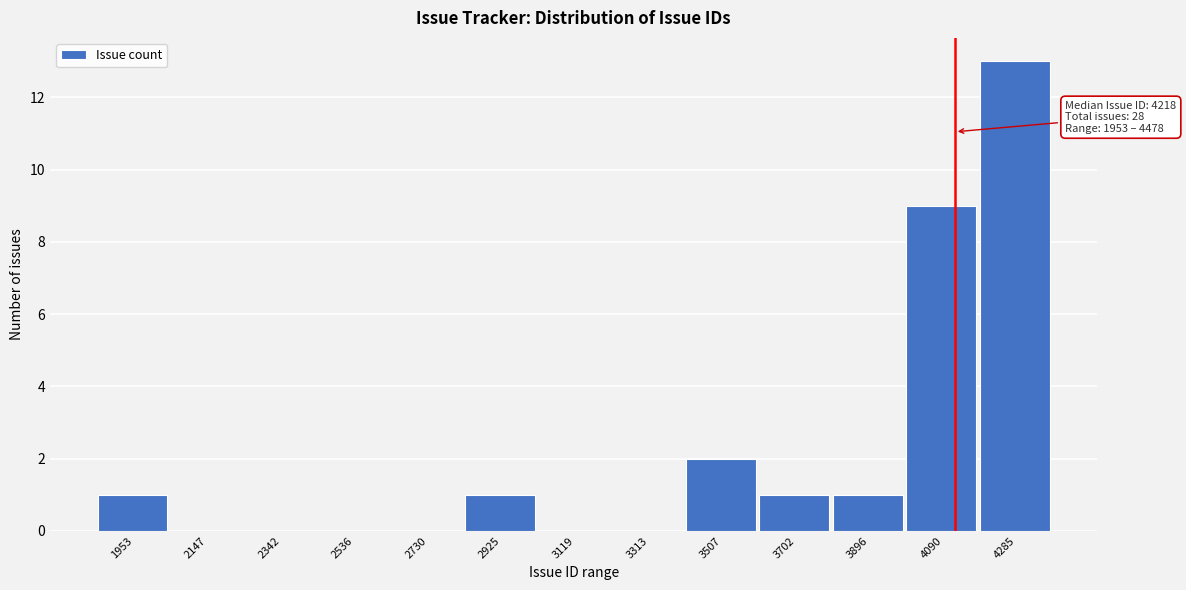

Reading left to right, list all the values displayed in this chart.

1953=1	2147=0	2342=0	2536=0	2730=0	2925=1	3119=0	3313=0	3507=2	3702=1	3896=1	4090=9	4285=13